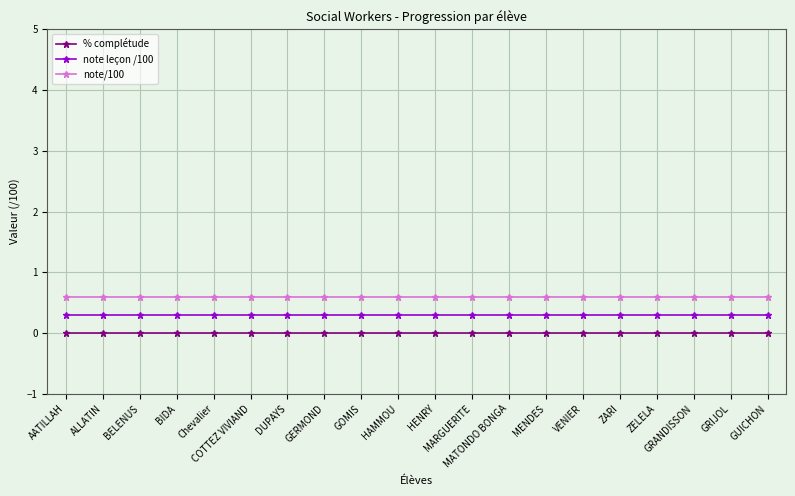

Is this an area chart (filled region under the line)?

No